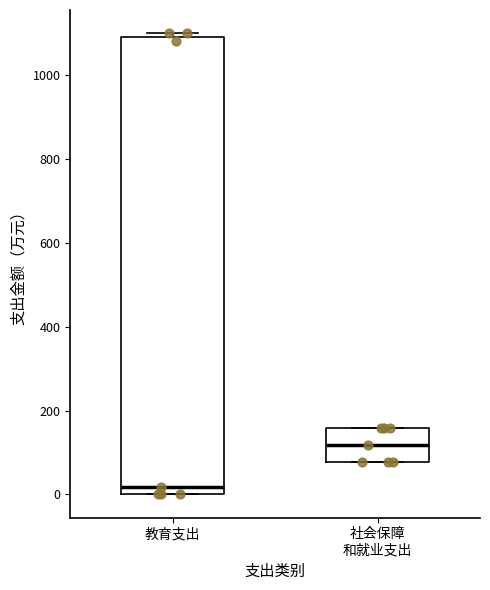

Which box's median line is the lowest?

教育支出